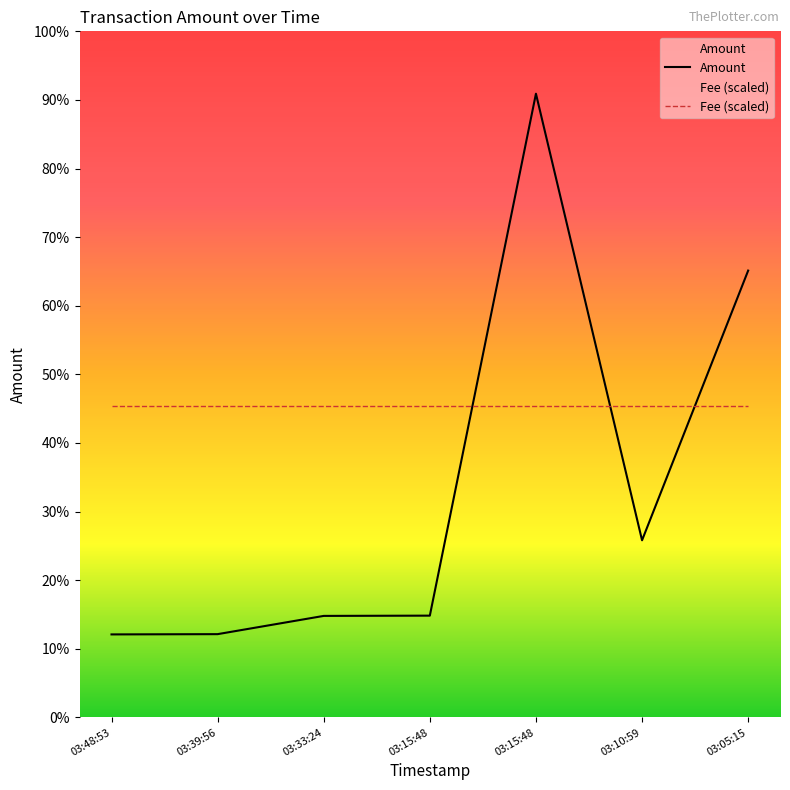

Which label corresponds to the smallest value in the chart?

03:48:53